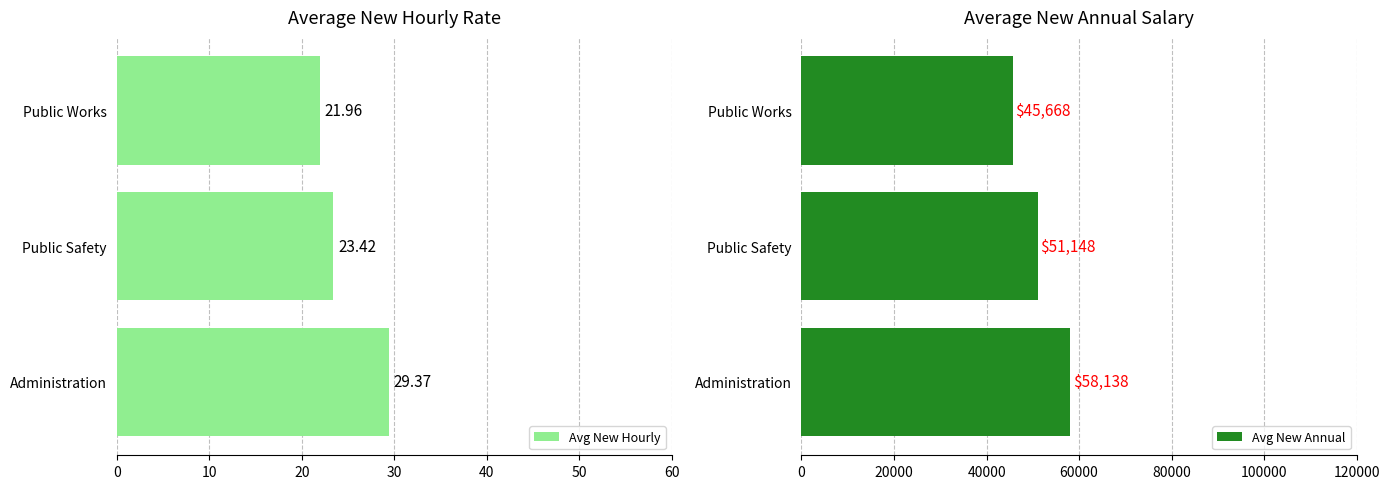

Reading left to right, extract all data points from this chart.

Avg New Hourly: 0=29.4	10=23.4	20=22.0
Avg New Annual: 0=58137.7	10=51148.4	20=45668.5